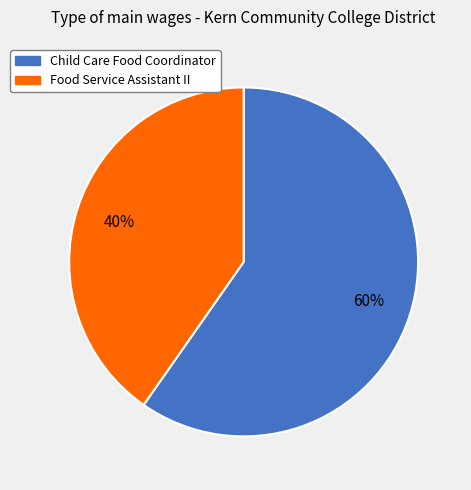

Does Child Care Food Coordinator represent more than half of the total?

Yes